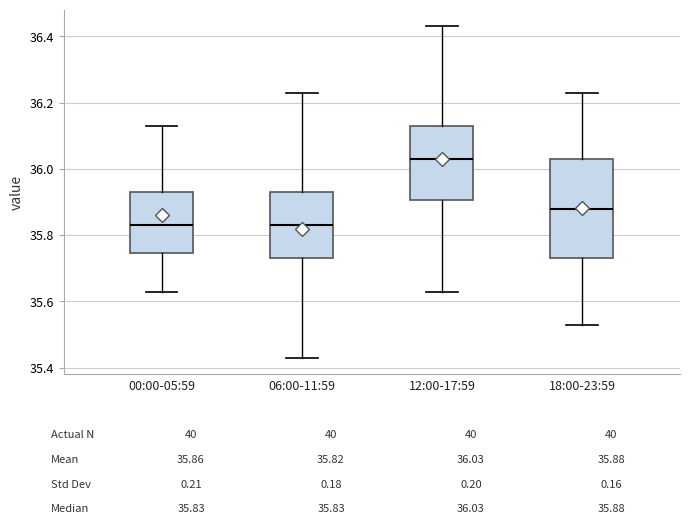

Reading left to right, read every box against the y-axis: the position of its median line, the range the box covers, and the ends of its whiskers. The values are not printed on the chart, so give them approximately, as read against the axis.

00:00-05:59: median 35.84, box 35.74 to 35.94, whiskers 35.64 to 36.14
06:00-11:59: median 35.84, box 35.74 to 35.94, whiskers 35.44 to 36.24
12:00-17:59: median 36.04, box 35.90 to 36.14, whiskers 35.64 to 36.44
18:00-23:59: median 35.88, box 35.74 to 36.04, whiskers 35.54 to 36.24